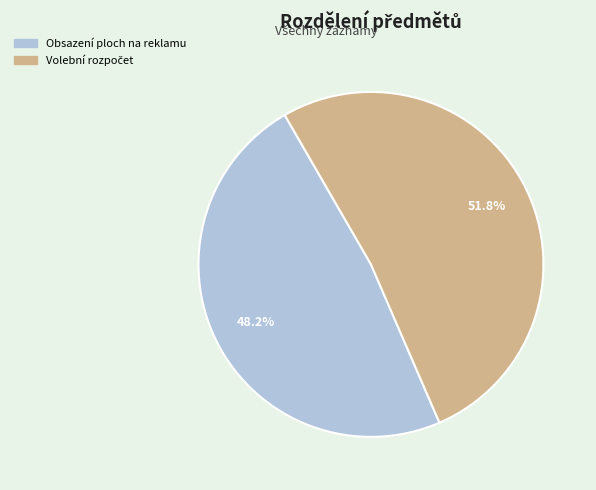

What portion of the pie excludes Obsazení ploch na reklamu?

51.8%